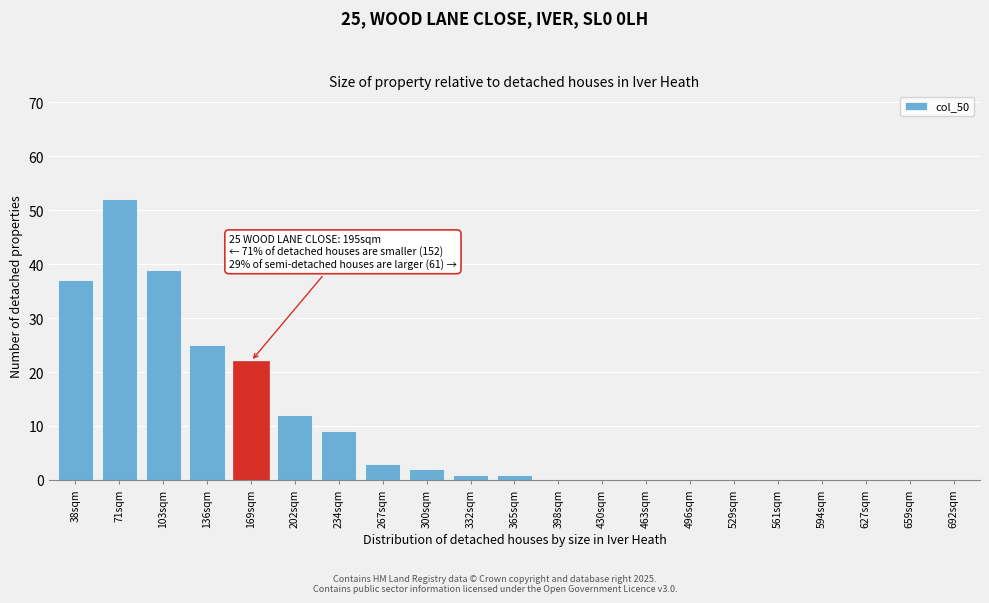

Reading left to right, list all the values displayed in this chart.

38sqm=37	71sqm=52	103sqm=39	136sqm=25	169sqm=22	202sqm=12	234sqm=9	267sqm=3	300sqm=2	332sqm=1	365sqm=1	398sqm=0	430sqm=0	463sqm=0	496sqm=0	529sqm=0	561sqm=0	594sqm=0	627sqm=0	659sqm=0	692sqm=0